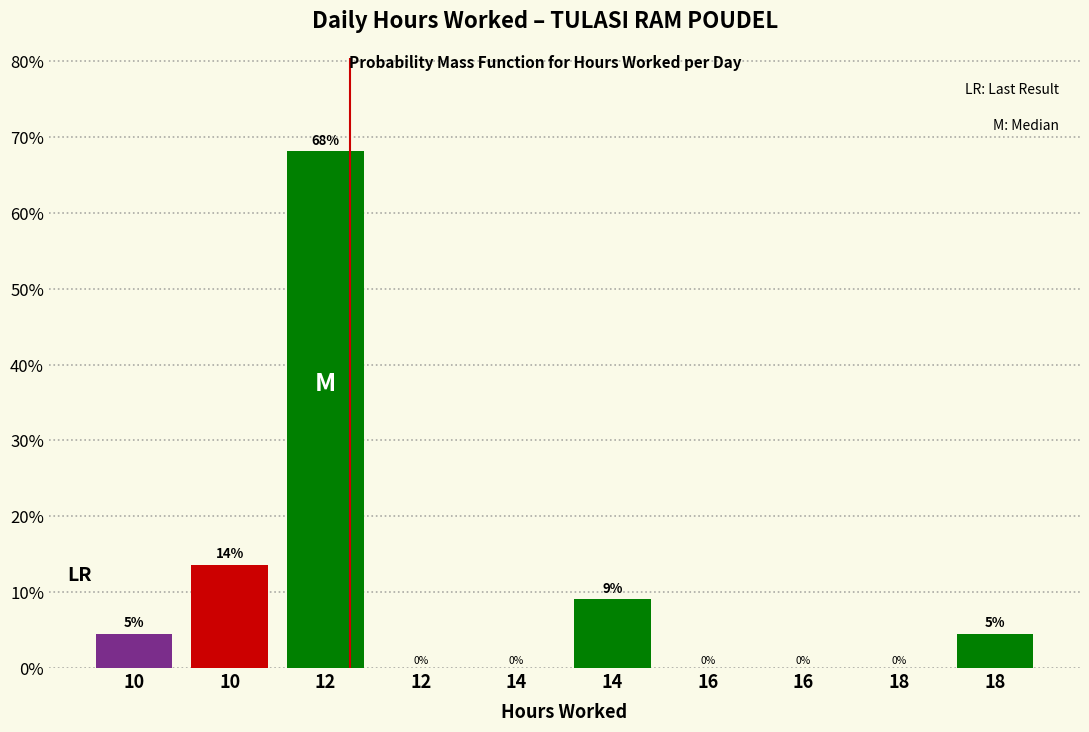

Are the bars horizontal?

No